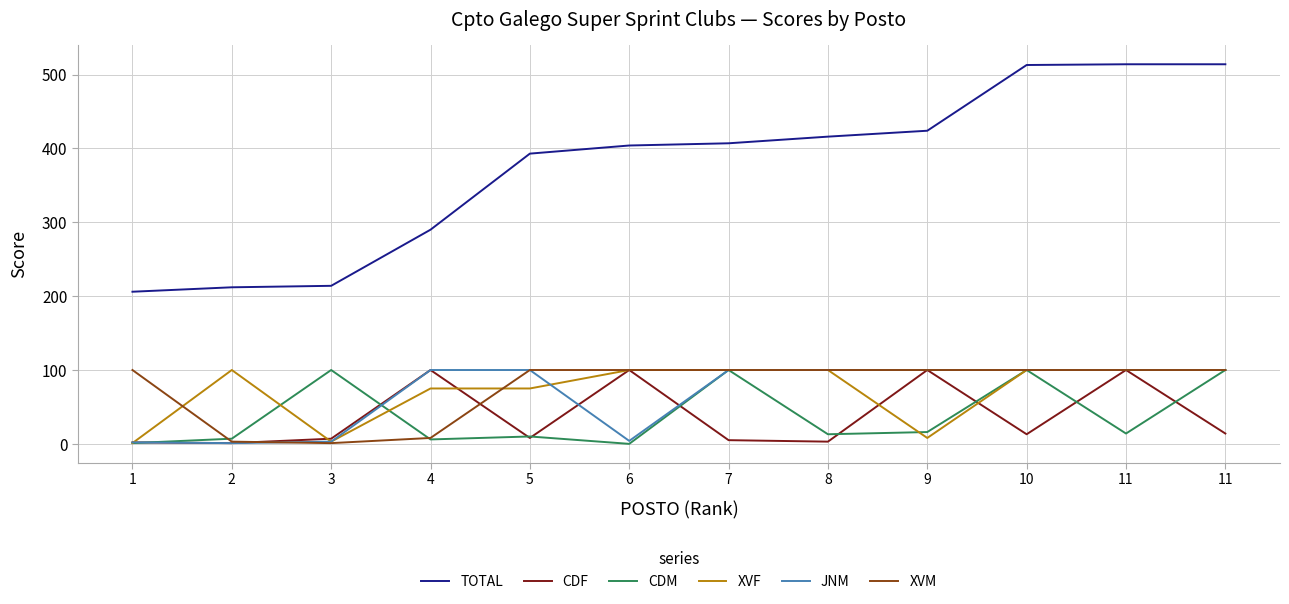

What is the maximum value for XVM?

100